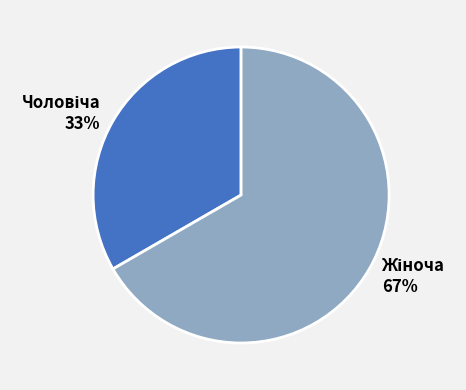

Is there a majority slice in this chart?

Yes